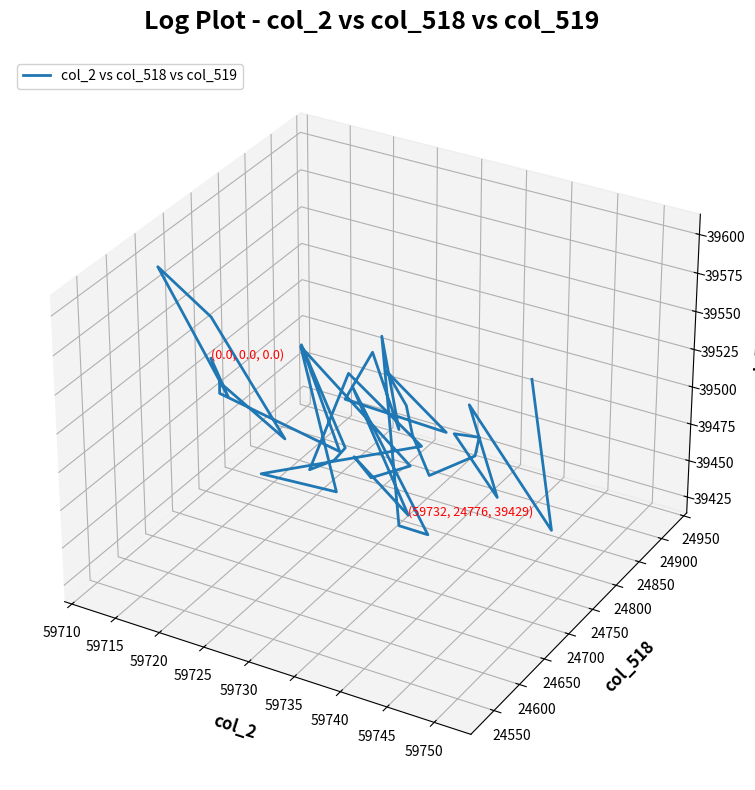

True or false: there are more than 2 points higher than both neighbors.

True